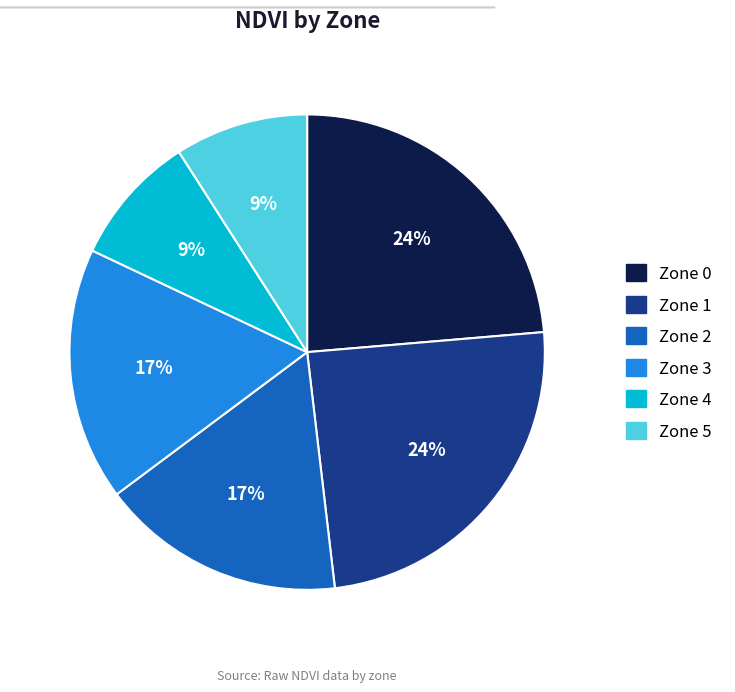

To the nearest percent, what is the difference between the Zone 1 and Zone 5 slice percentages?

15%